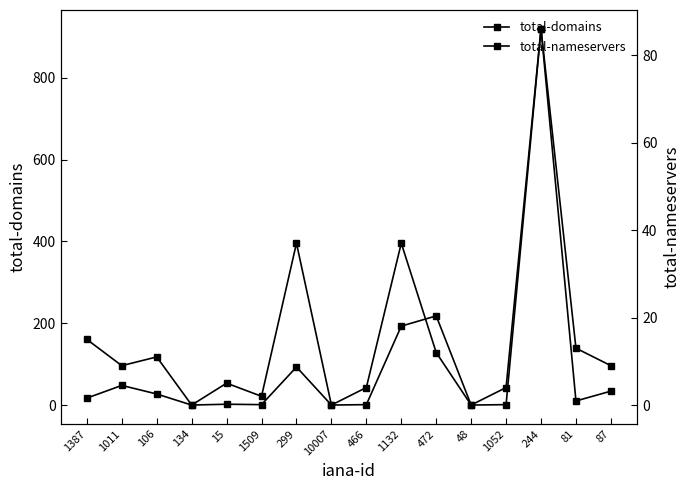

Rank the series at 48 from lowest to highest value.

total-domains, total-nameservers